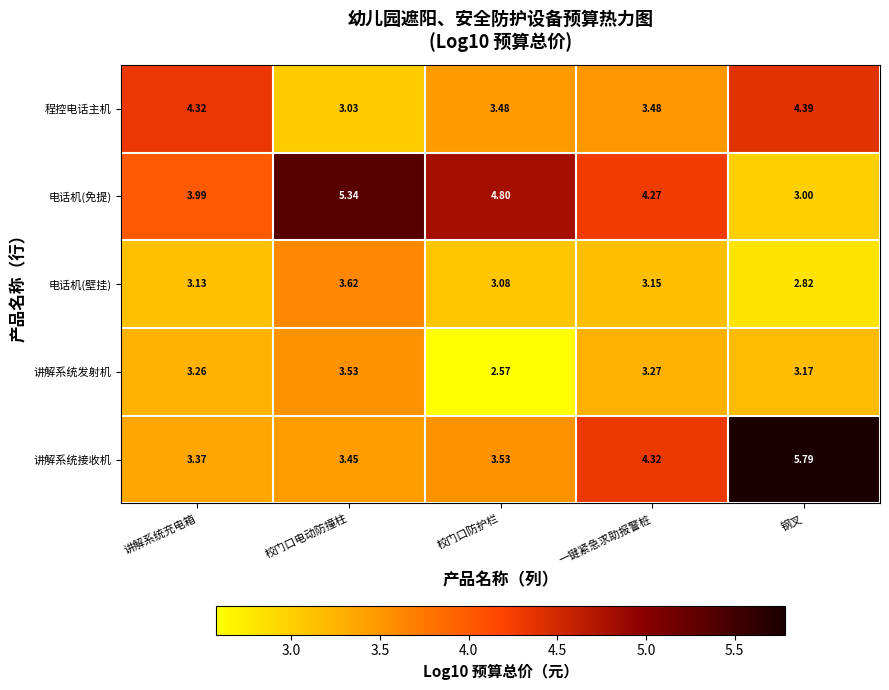

Which series has the widest spread of values?

讲解系统接收机